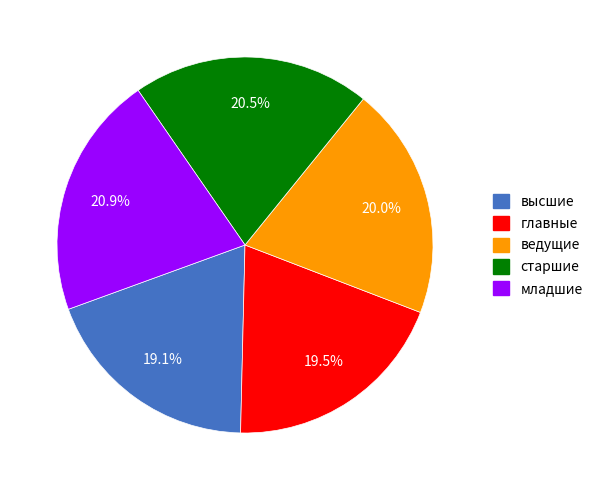

Count the number of slices in the pie.

5